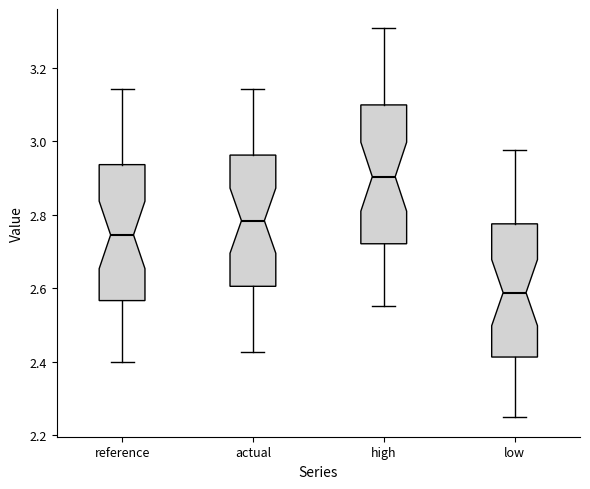

Where does the upper whisker of the box for high end on the y-axis? The values are not printed on the chart, so give them approximately, as read against the axis.

3.30